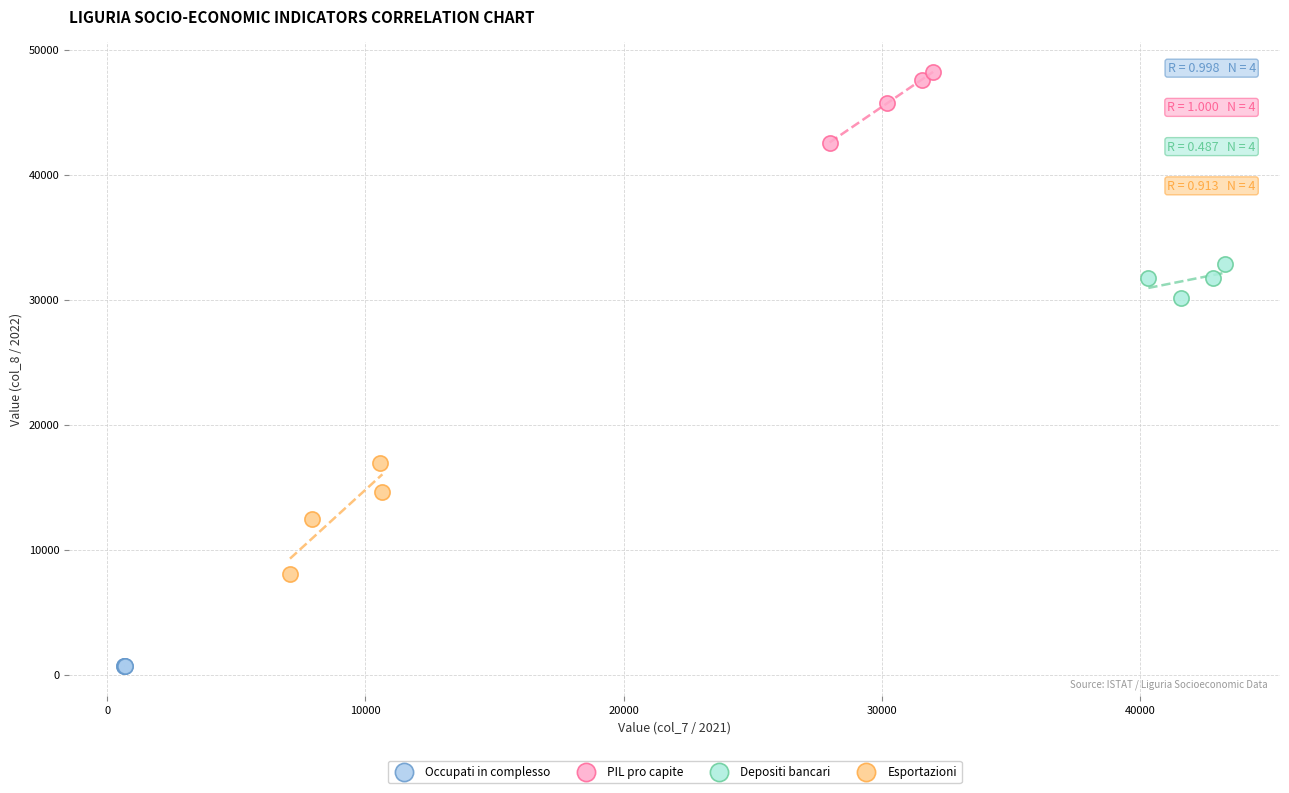

Which series has the widest spread of Y values?

Esportazioni